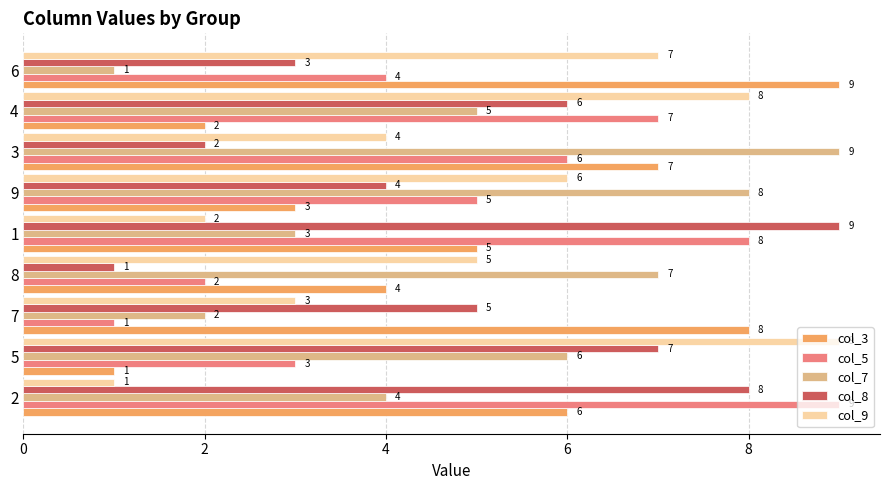

What is the maximum value for col_7?

9